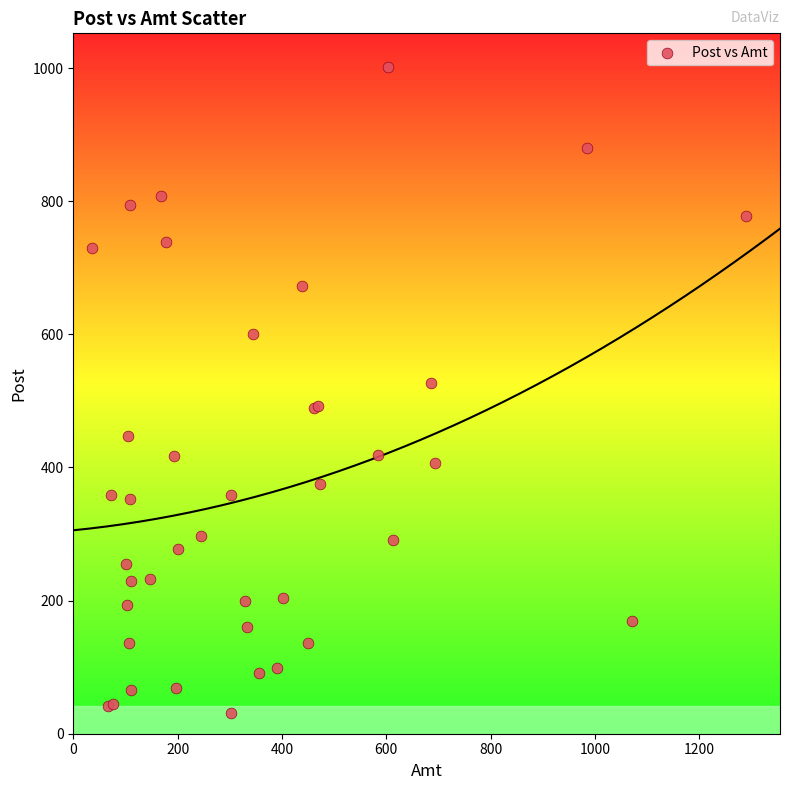

What Y value in the scatter plot is closest to 516?

527